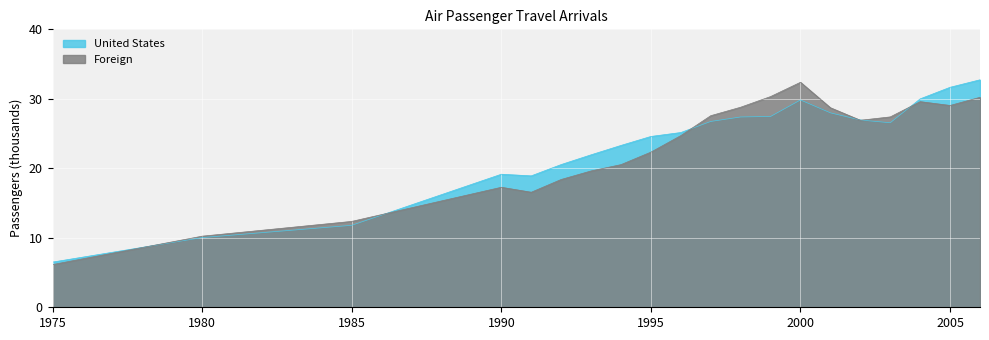

At how many categories does at least one series exceed 9738?

19